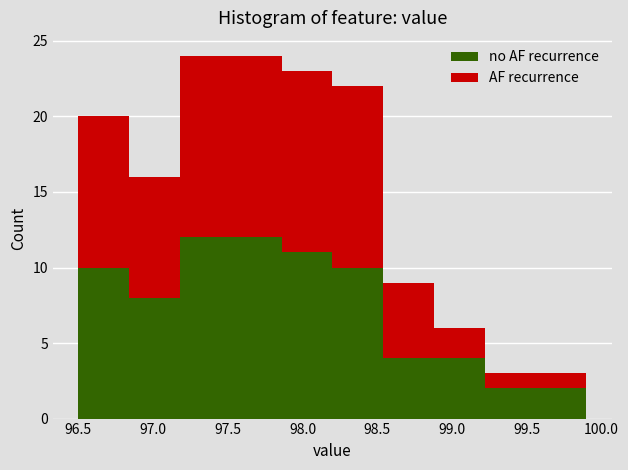

Reading left to right, list every stacked bar in this chart as the range it spans on the x-axis followed by its total height. Neither the bar edges nor the heights are printed on the chart, so give them approximately, as read against the axes.

96.50 to 96.84: 20
96.84 to 97.18: 16
97.18 to 97.52: 24
97.52 to 97.86: 24
97.86 to 98.20: 23
98.20 to 98.54: 22
98.54 to 98.88: 9
98.88 to 99.22: 6
99.22 to 99.56: 3
99.56 to 99.90: 3